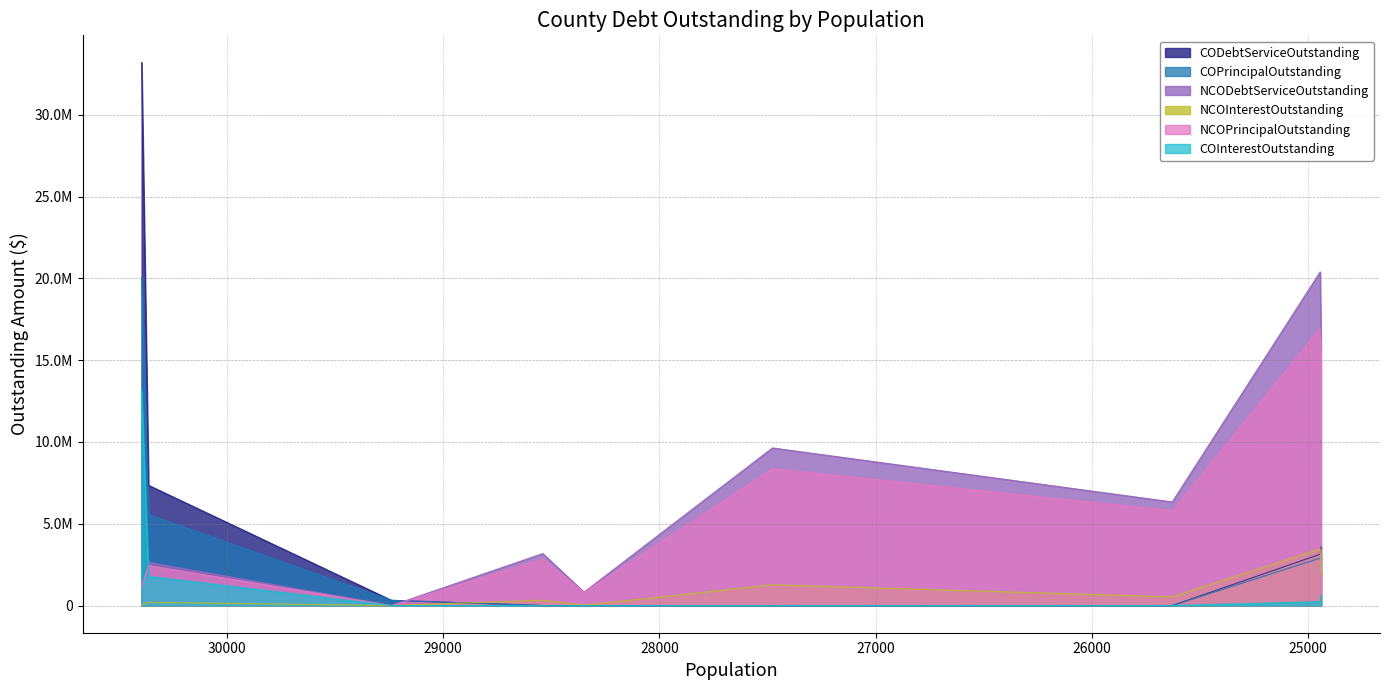

Reading left to right, transcribe all the data shown in this chart.

NCOPrincipalOutstanding: 1150000.0	2440000.0	0.0	2850000.0	805000.0	8365000.0	5805000.0	16940000.0	14245000.0
NCOInterestOutstanding: 46000.0	197024.0	0.0	328000.0	17630.8	1269578.0	529394.8	3455369.0	1978078.1
NCODebtServiceOutstanding: 1196000.0	2637024.0	0.0	3178000.0	822630.8	9634578.0	6334394.8	20395369.1	16223078.2
COPrincipalOutstanding: 20050000.0	5565000.0	320000.0	0.0	0.0	0.0	0.0	2900000.0	2950000.0
COInterestOutstanding: 13146650.0	1784125.0	521.5	0.0	0.0	0.0	0.0	238740.0	625071.2
CODebtServiceOutstanding: 33196650.0	7349125.0	320521.5	0.0	0.0	0.0	0.0	3138740.0	3575071.2